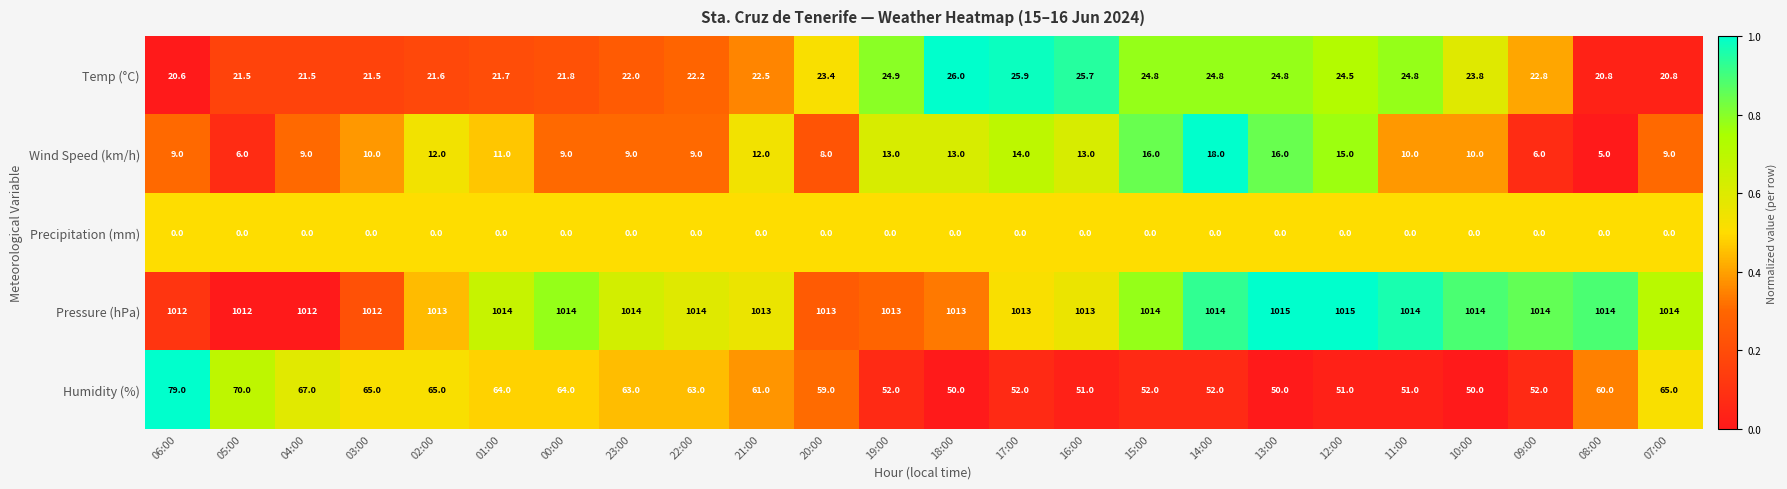

At which category is the sum across all series the highest?

06:00